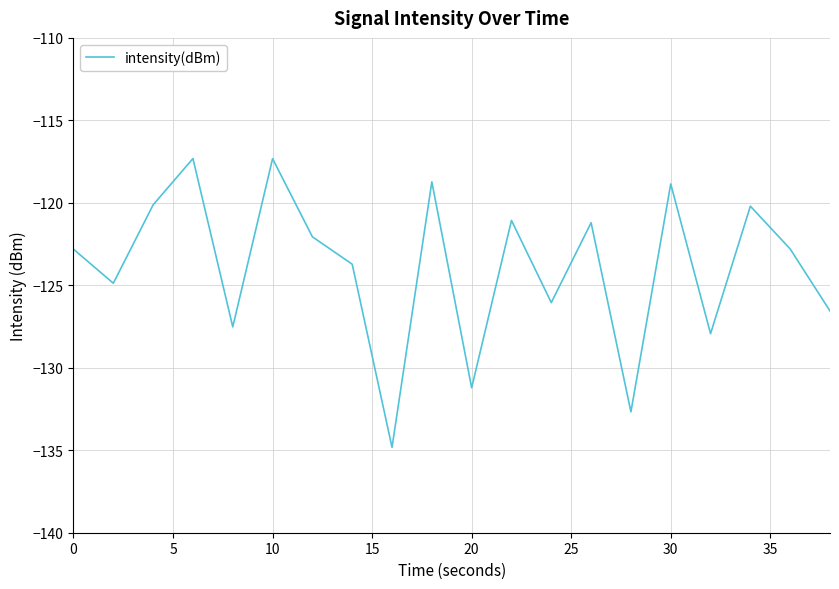

How many lines are shown in the chart?

1